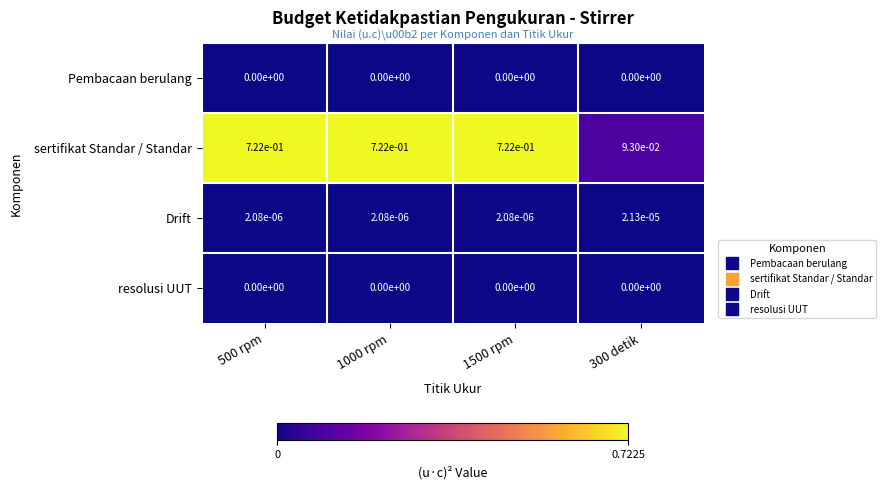

Which series changed the most between 1500 rpm and 300 detik?

sertifikat Standar / Standar